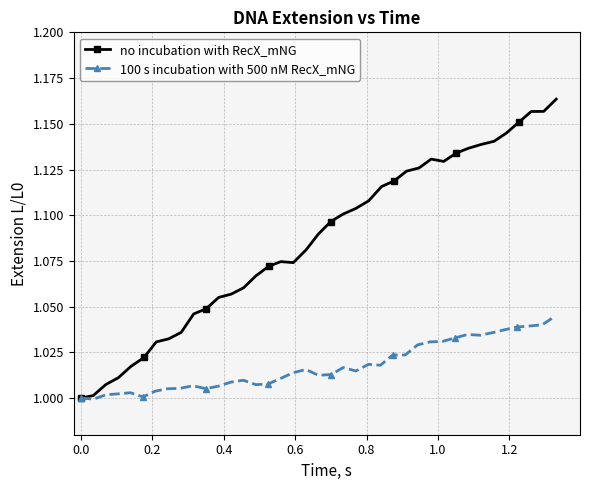

Reading left to right, transcribe all the data shown in this chart.

no incubation with RecX_mNG: 1.0	1.0	1.0	1.0	1.0	1.0	1.0	1.0	1.0	1.0	1.0	1.1	1.1	1.1	1.1	1.1	1.1	1.1	1.1	1.1	1.1	1.1	1.1	1.1	1.1	1.1	1.1	1.1	1.1	1.1	1.1	1.1	1.1	1.1	1.1	1.2	1.2	1.2	1.2
100 s incubation with 500 nM RecX_mNG: 1.0	1.0	1.0	1.0	1.0	1.0	1.0	1.0	1.0	1.0	1.0	1.0	1.0	1.0	1.0	1.0	1.0	1.0	1.0	1.0	1.0	1.0	1.0	1.0	1.0	1.0	1.0	1.0	1.0	1.0	1.0	1.0	1.0	1.0	1.0	1.0	1.0	1.0	1.0